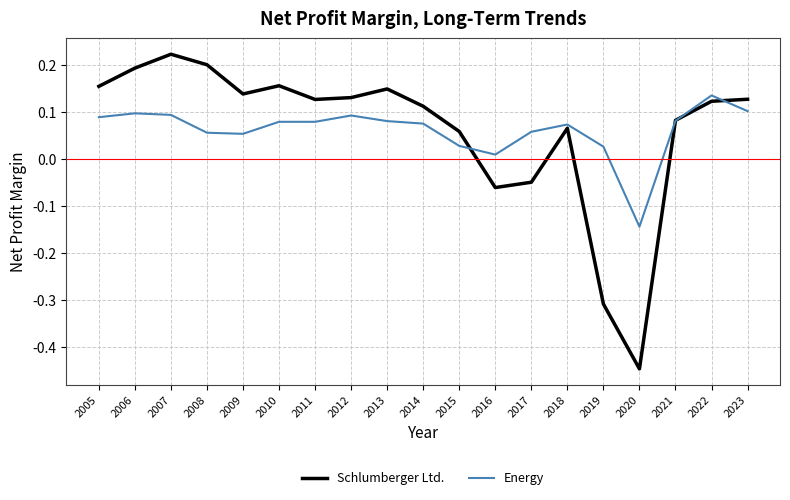

At 2009, list the series in order from largest to smallest.

Schlumberger Ltd., Energy